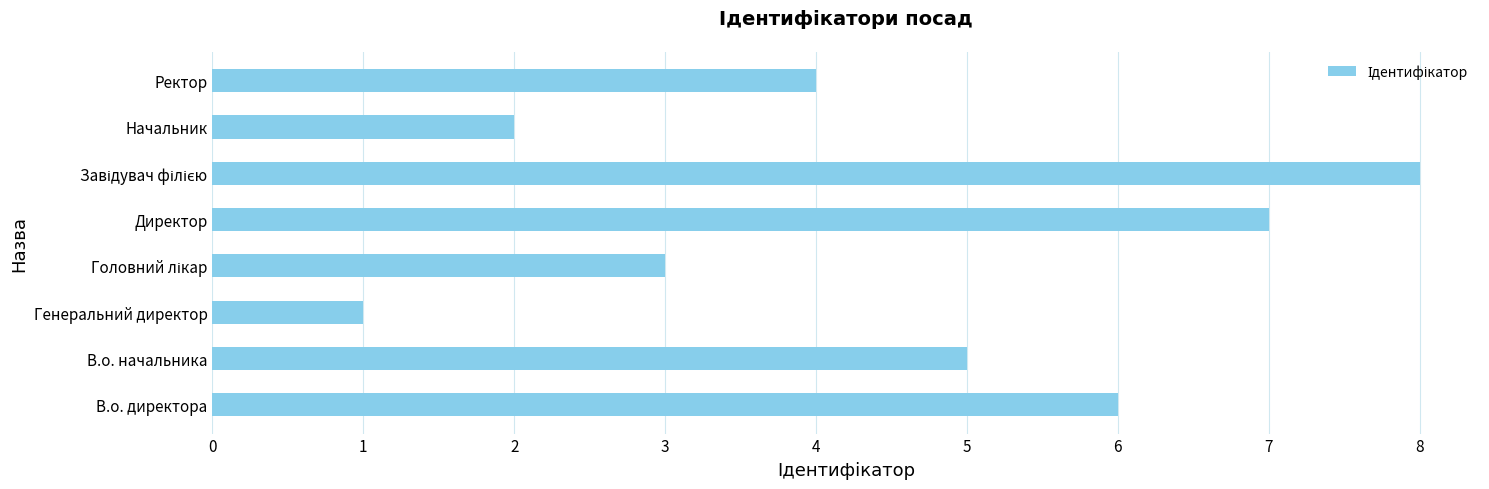

Which has a higher value, Директор or Начальник?

Директор